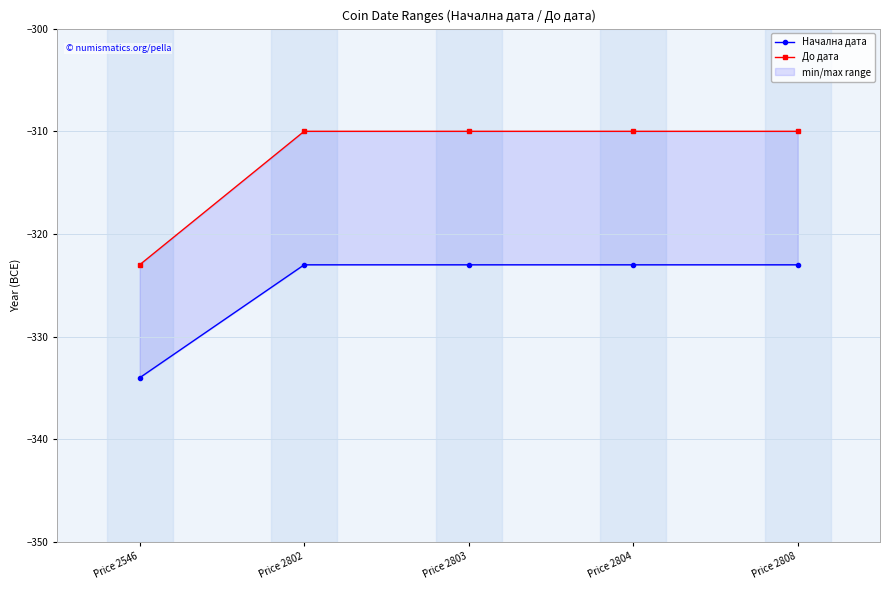

The До дата series shows -409 at Price 2803. True or false?

False